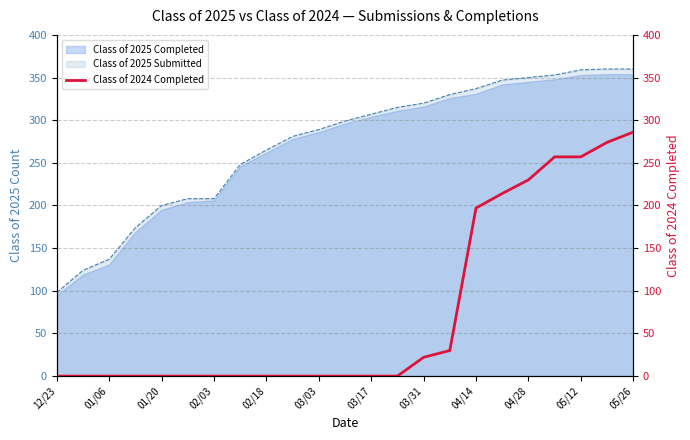

True or false: Class of 2025 Completed has a value of 354 at 05/26.

True